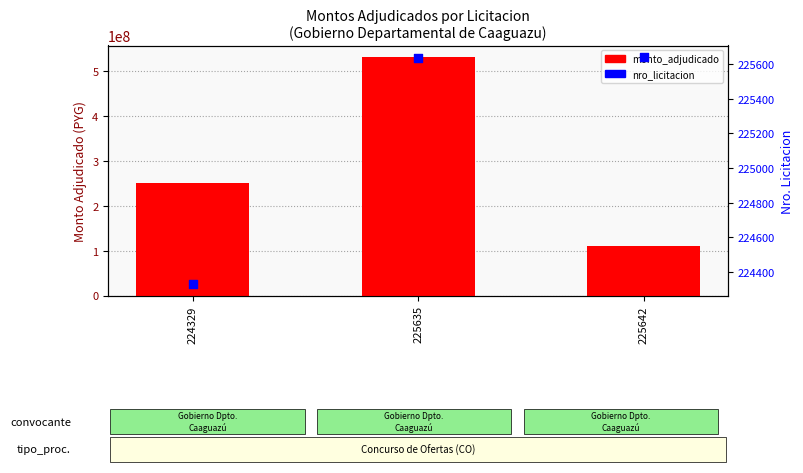

Is the value of monto_adjudicado at 224329 greater than the value of nro_licitacion at 224329?

Yes